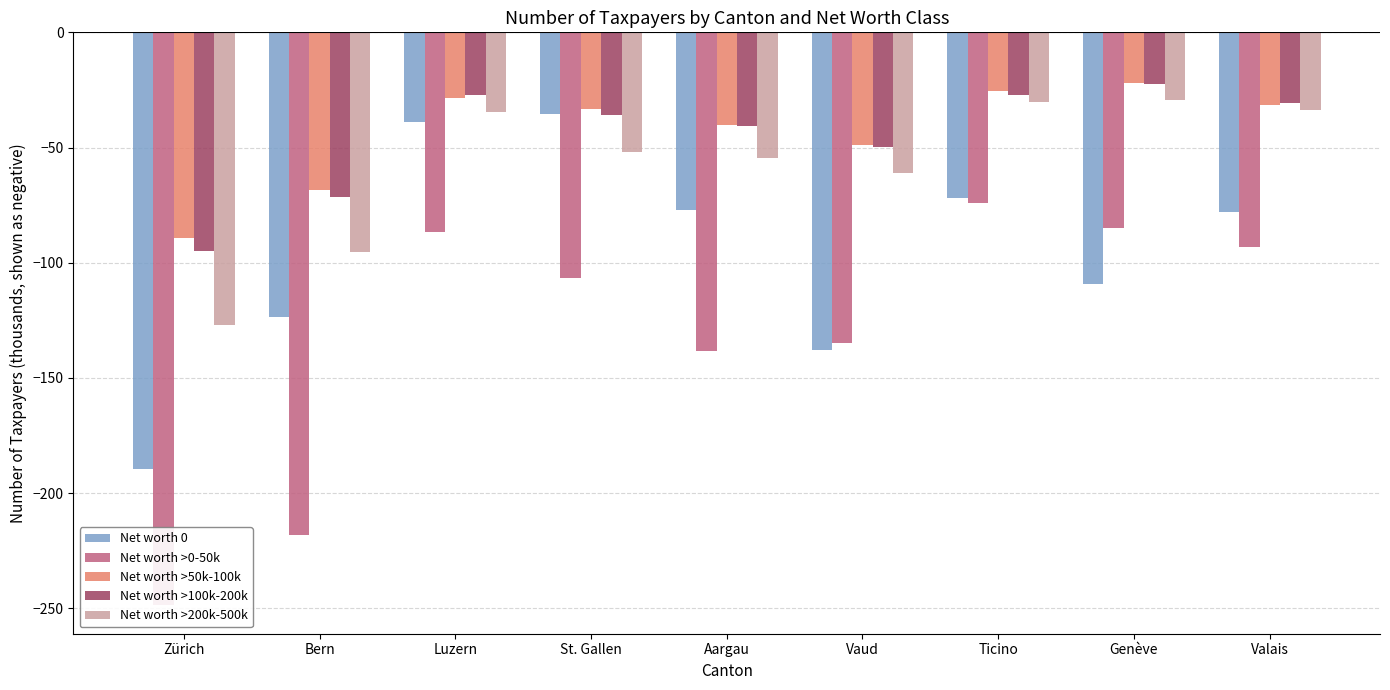

Reading left to right, what are all the values shown in this chart?

Net worth 0: -189.6	-123.8	-38.8	-35.5	-76.9	-138.1	-71.8	-109.2	-78.1
Net worth >0-50k: -248.6	-218.2	-86.8	-106.6	-138.1	-134.9	-73.9	-85.1	-93.0
Net worth >50k-100k: -89.4	-68.7	-28.4	-33.1	-40.2	-48.8	-25.5	-22.1	-31.5
Net worth >100k-200k: -95.0	-71.5	-27.4	-35.8	-40.7	-49.9	-27.1	-22.4	-30.5
Net worth >200k-500k: -127.1	-95.5	-34.7	-51.7	-54.7	-61.2	-30.2	-29.3	-33.6